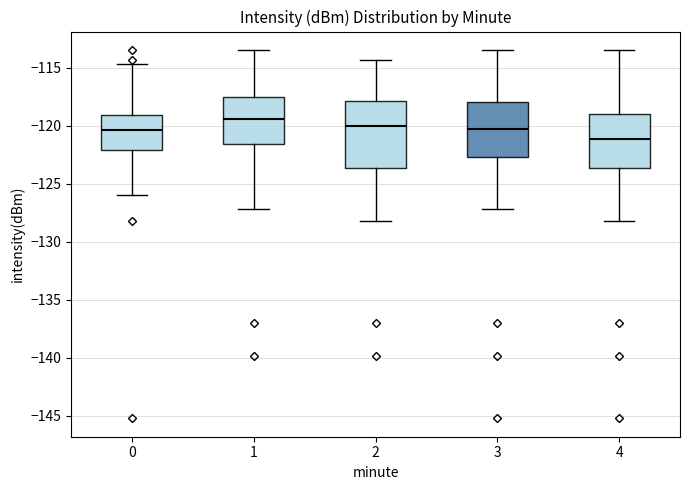

Which box has the highest median line?

1